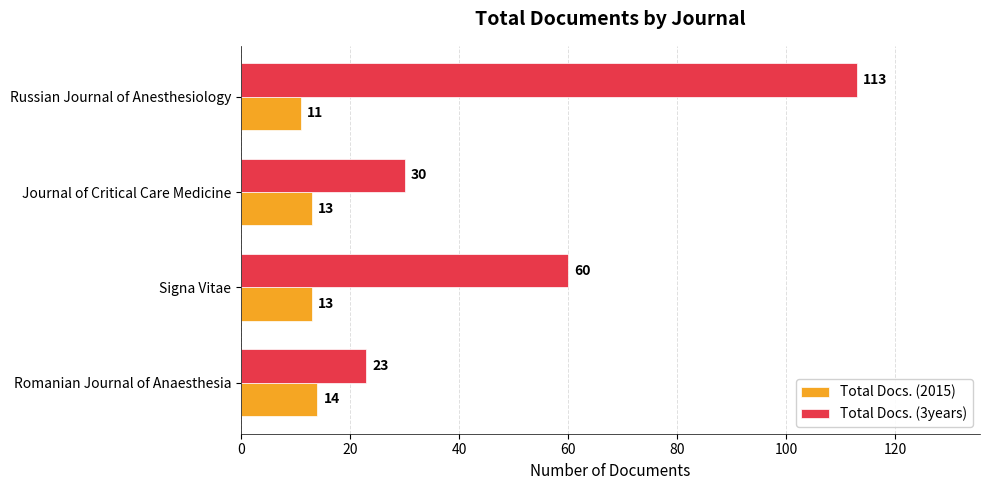

What is the sum of all Total Docs. (2015) values?

51